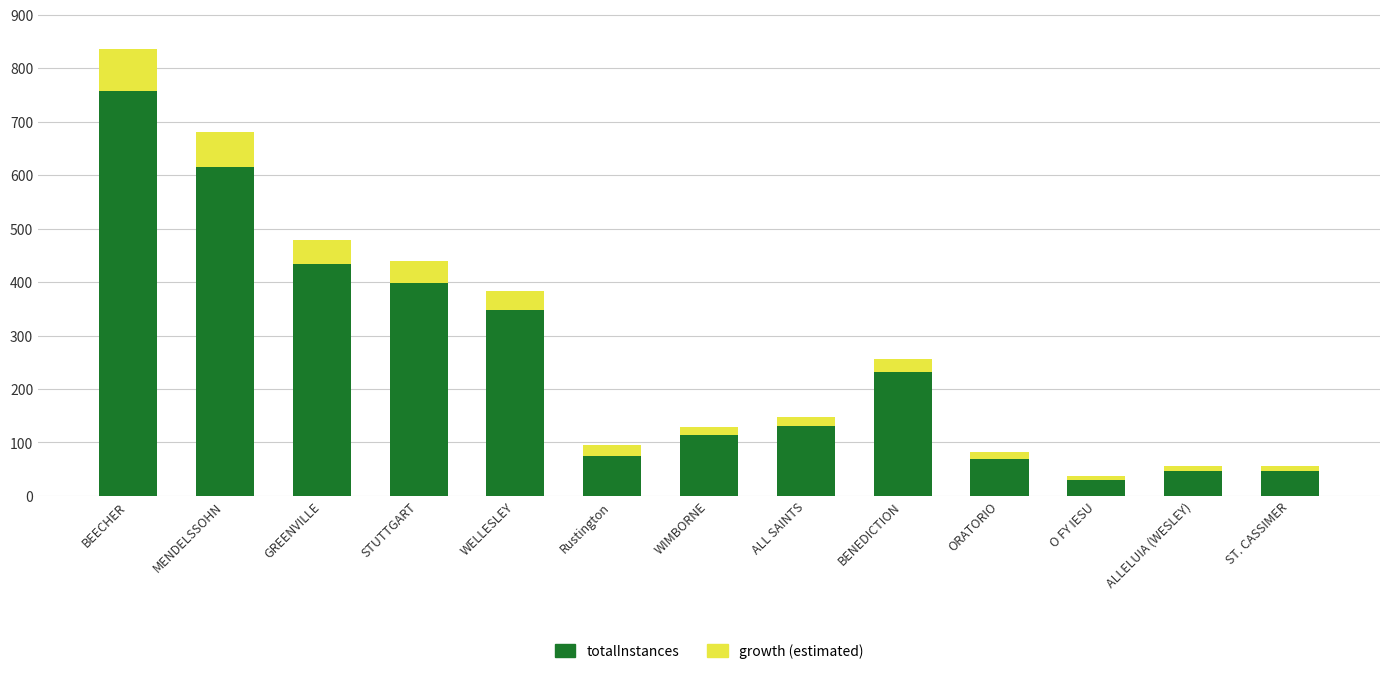

Reading left to right, list the values for the totalInstances series.

BEECHER=757	MENDELSSOHN=615	GREENVILLE=433	STUTTGART=398	WELLESLEY=347	Rustington=75	WIMBORNE=114	ALL SAINTS=130	BENEDICTION=231	ORATORIO=70	O FY IESU=29	ALLELUIA (WESLEY)=46	ST. CASSIMER=46